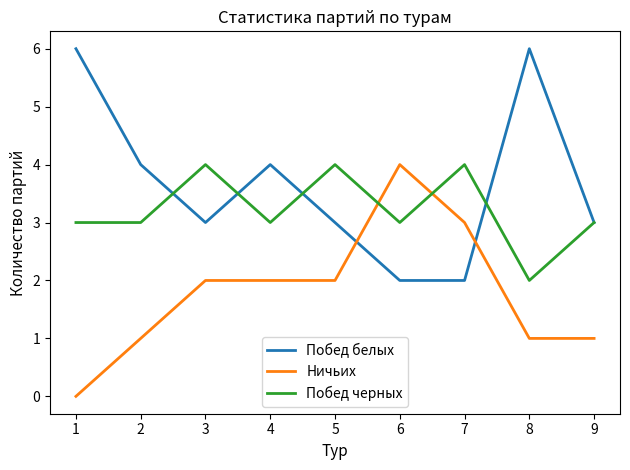

Between which two adjacent categories do Ничьих and Побед белых first intersect?

5 and 6